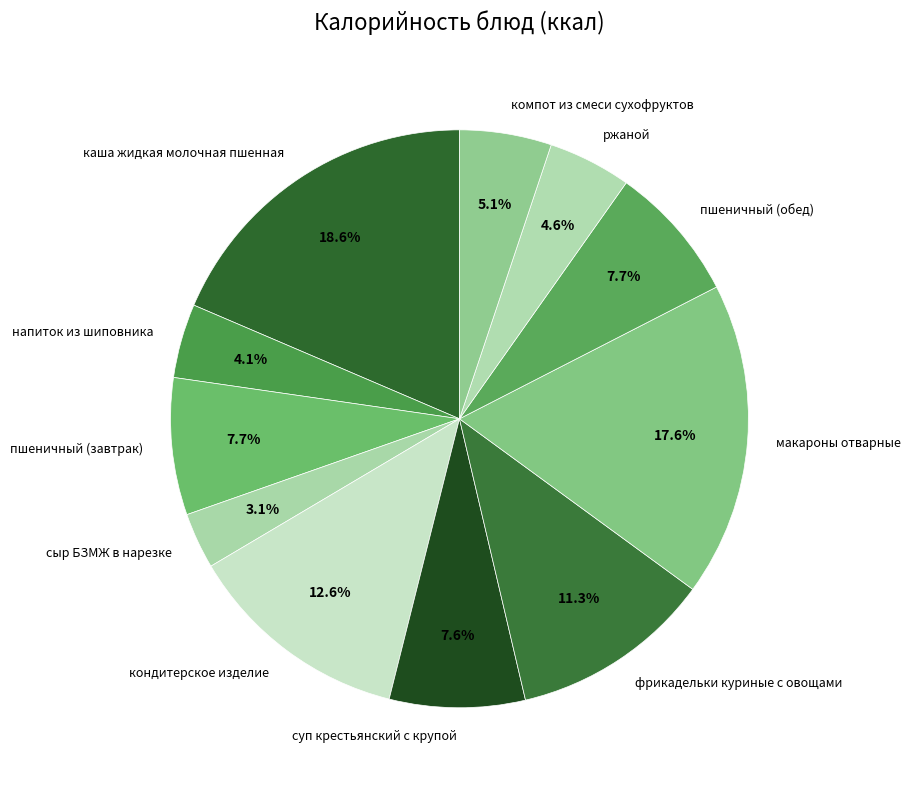

How many segments does this pie chart have?

11